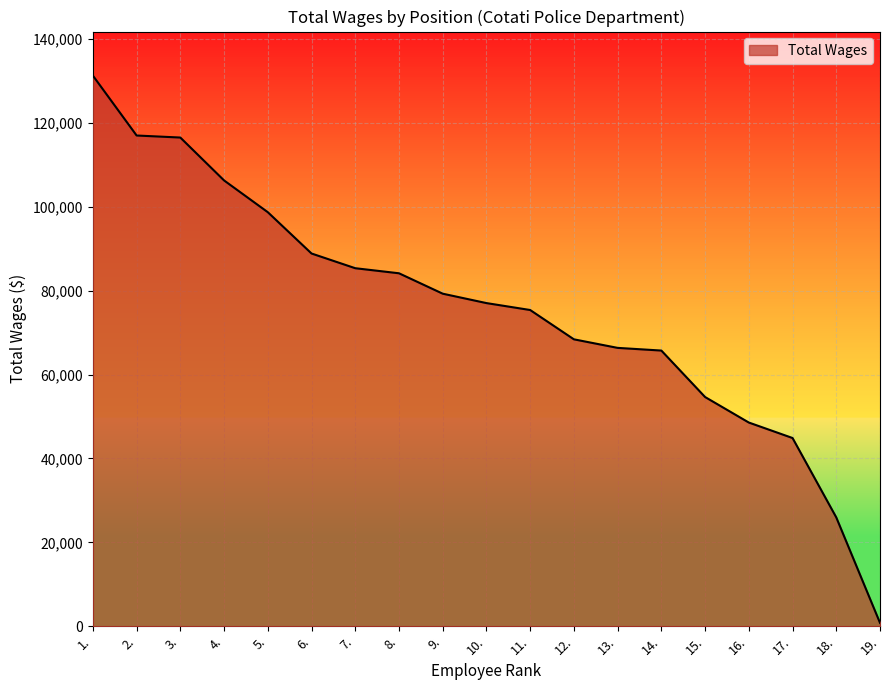

True or false: the data shows 21286 at 17..

False